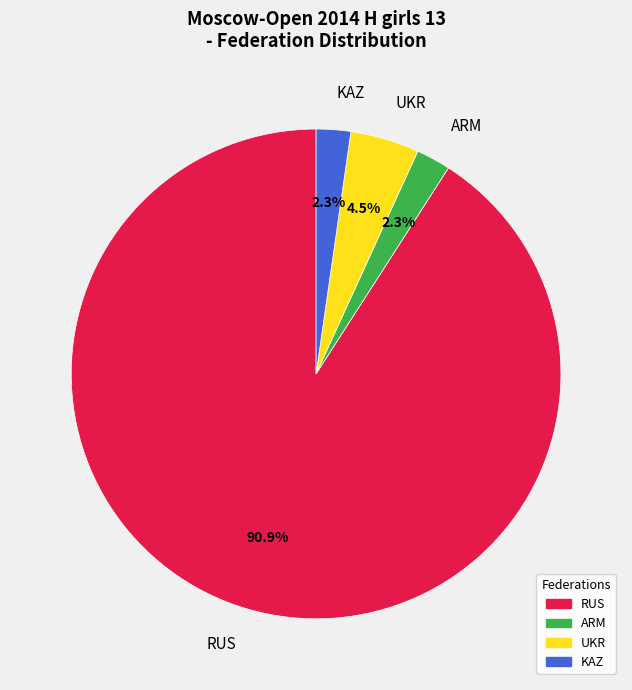

Between RUS and KAZ, which is larger?

RUS